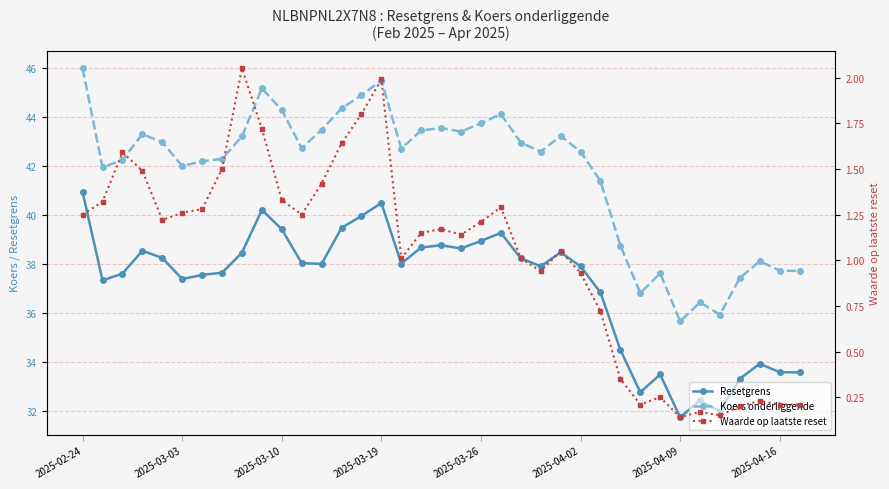

True or false: Waarde op laatste reset and Resetgrens cross at least once.

False